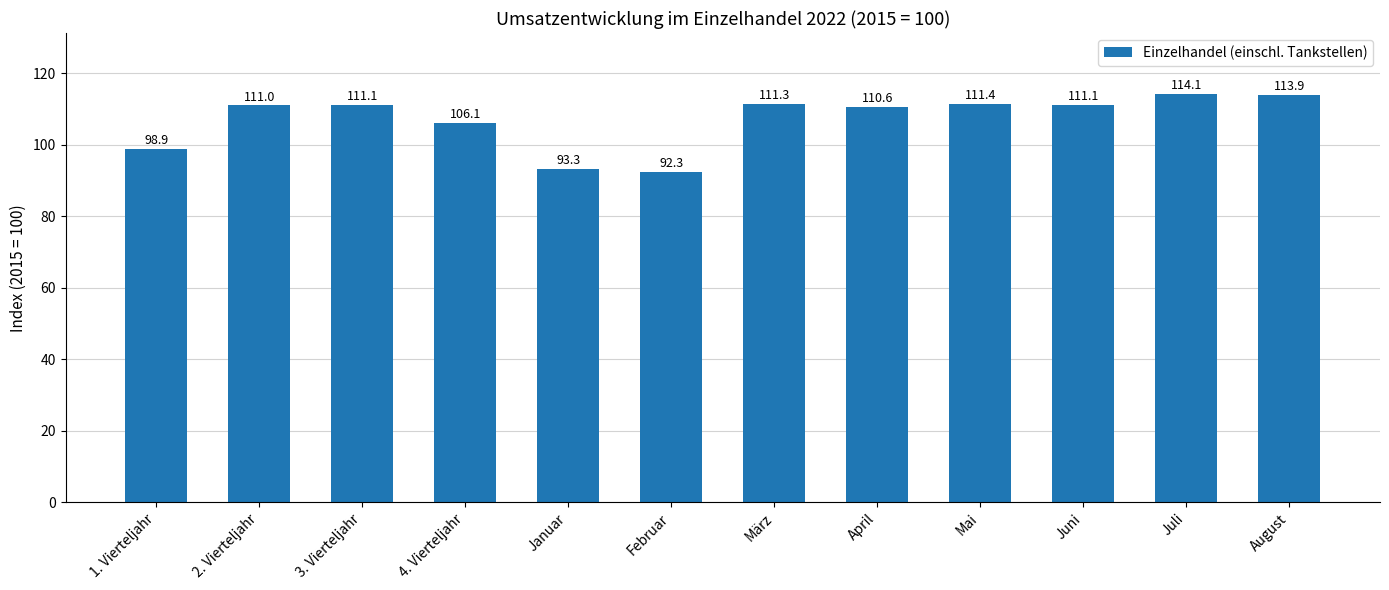

Between Februar and Juni, which is larger?

Juni